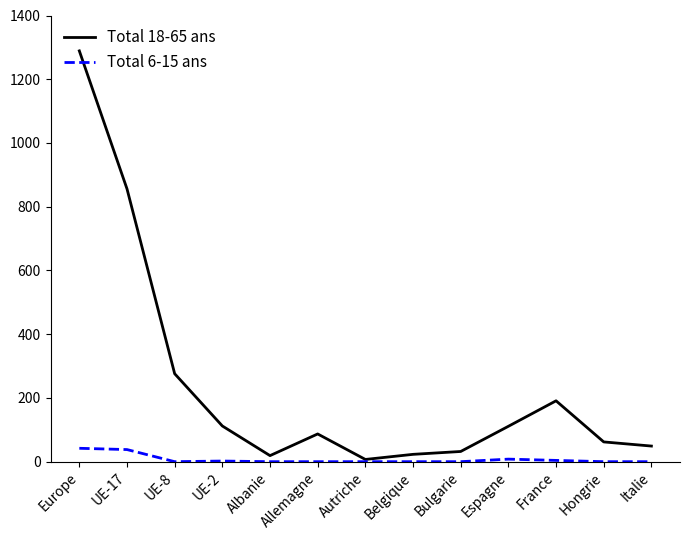

Is this an area chart (filled region under the line)?

No